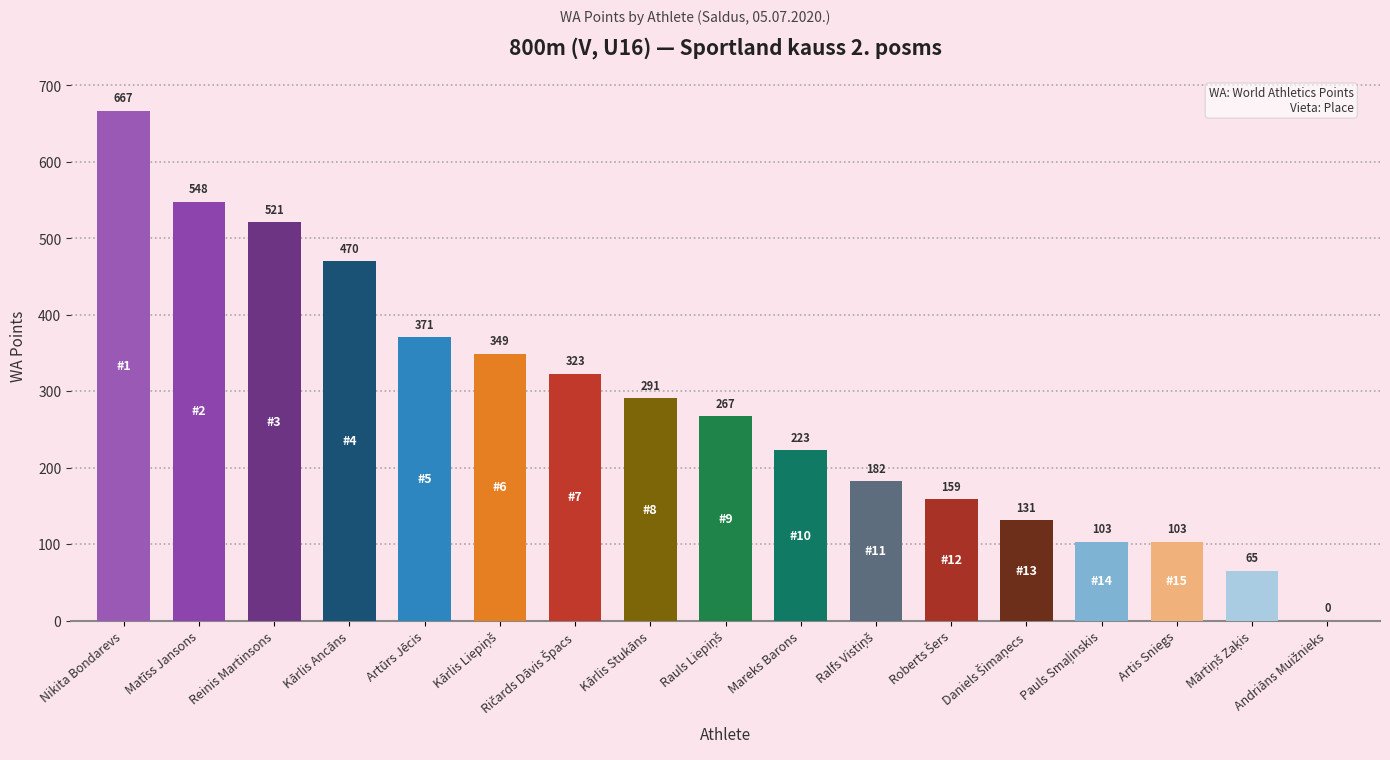

What is the approximate value of Vieta at Ričards Dāvis Špacs?

7